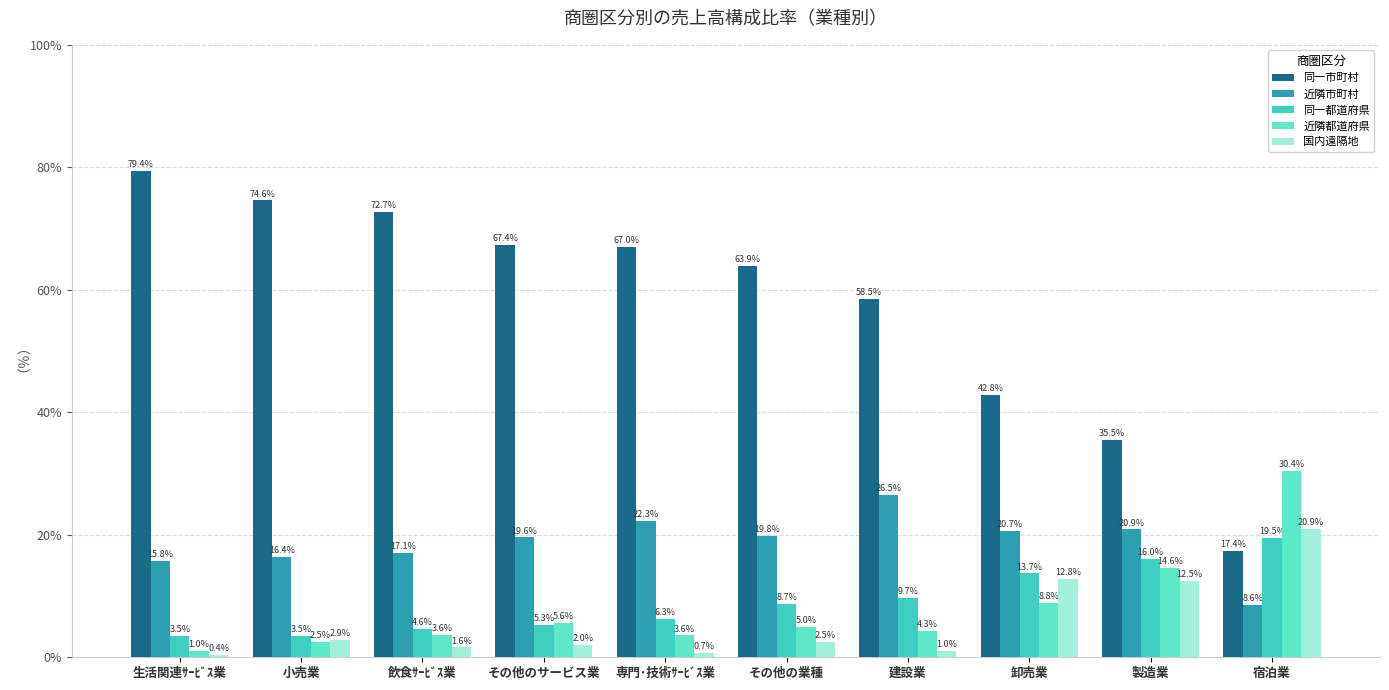

At which category does the chart reach its peak across all series?

生活関連ｻｰﾋﾞｽ業